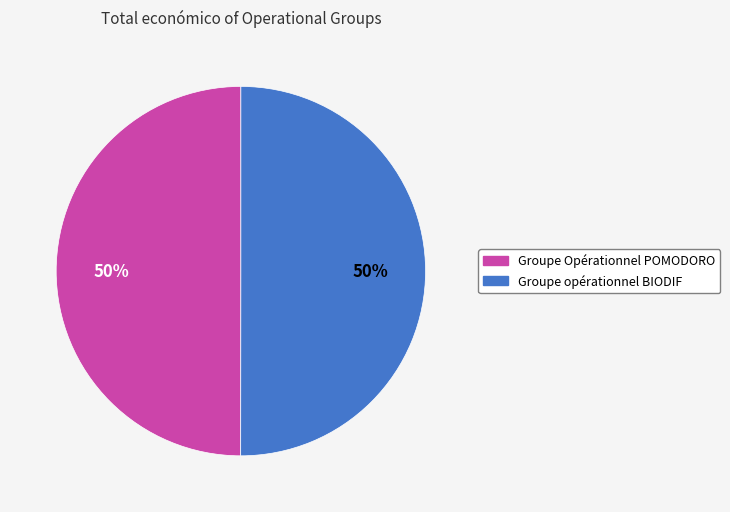

True or false: Groupe opérationnel BIODIF accounts for 50% of the total.

True